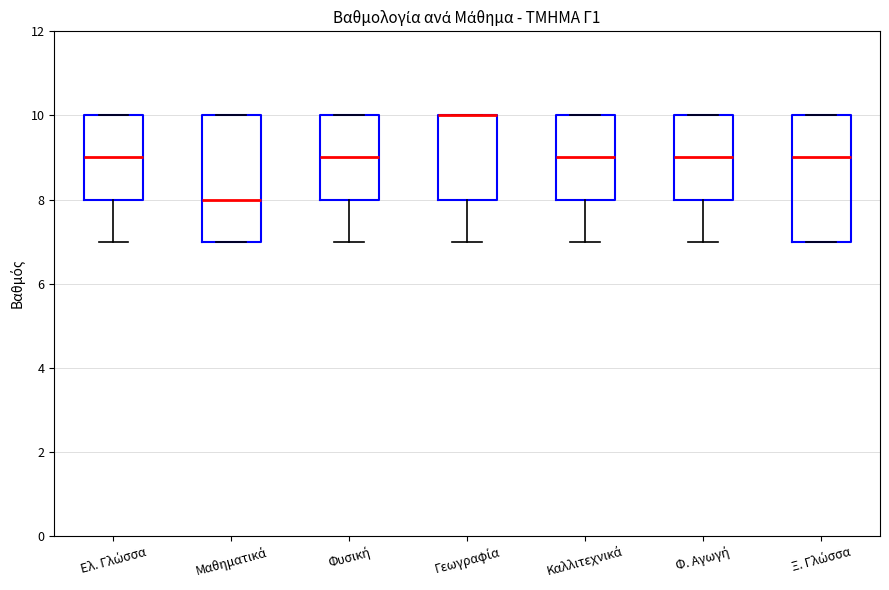

Reading left to right, transcribe this box plot: for each box, give where its median line is, the range the box spans, and where its two whiskers end, as read against the y-axis. The values are not printed on the chart, so give them approximately, as read against the axis.

Ελ. Γλώσσα: median 9, box 8 to 10, whiskers 7 to 10
Μαθηματικά: median 8, box 7 to 10, whiskers 7 to 10
Φυσική: median 9, box 8 to 10, whiskers 7 to 10
Γεωγραφία: median 10 (drawn on the box's upper edge), box 8 to 10, whiskers 7 to 10
Καλλιτεχνικά: median 9, box 8 to 10, whiskers 7 to 10
Φ. Αγωγή: median 9, box 8 to 10, whiskers 7 to 10
Ξ. Γλώσσα: median 9, box 7 to 10, whiskers 7 to 10